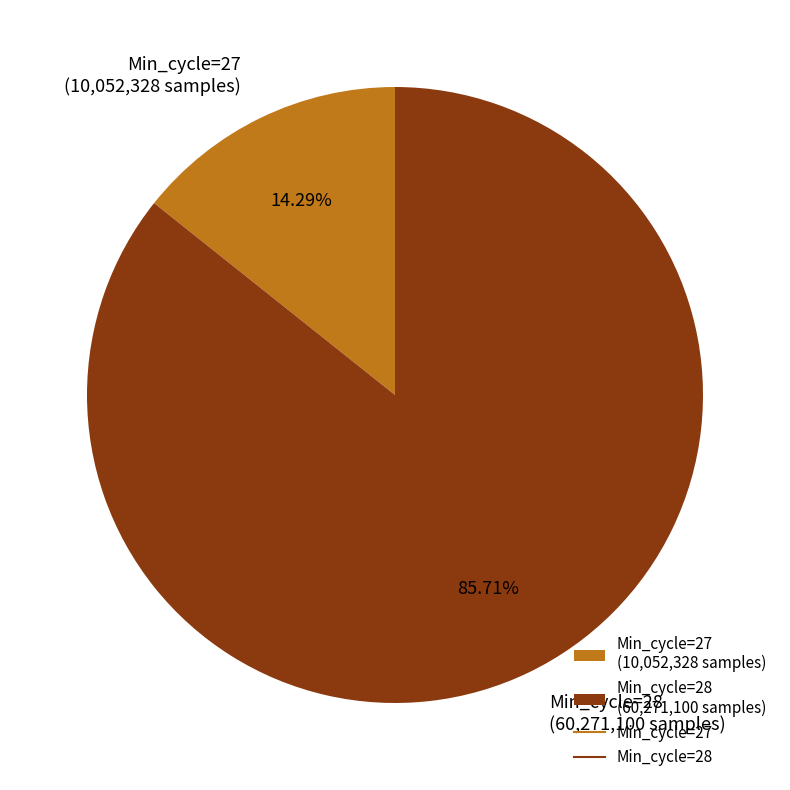

Count the number of slices in the pie.

2